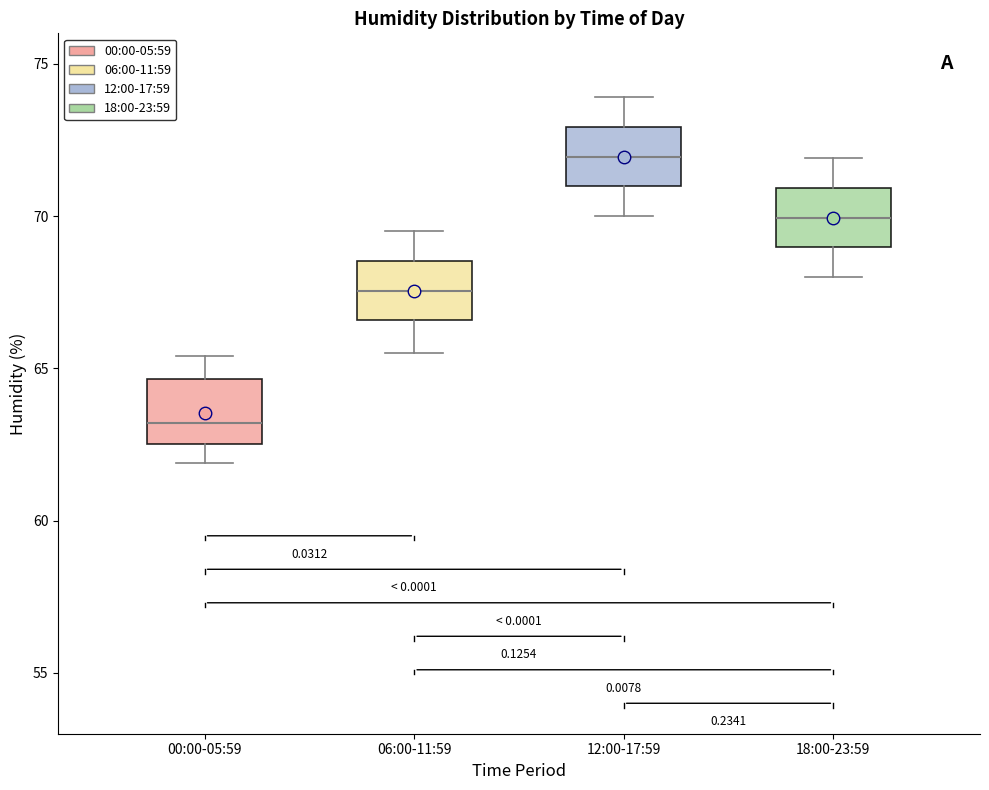

Reading left to right, read every box against the y-axis: the position of its median line, the range the box covers, and the ends of its whiskers. The values are not printed on the chart, so give them approximately, as read against the axis.

00:00-05:59: median 63.0, box 62.5 to 64.5, whiskers 62.0 to 65.5
06:00-11:59: median 67.5, box 66.5 to 68.5, whiskers 65.5 to 69.5
12:00-17:59: median 72.0, box 71.0 to 73.0, whiskers 70.0 to 74.0
18:00-23:59: median 70.0, box 69.0 to 71.0, whiskers 68.0 to 72.0